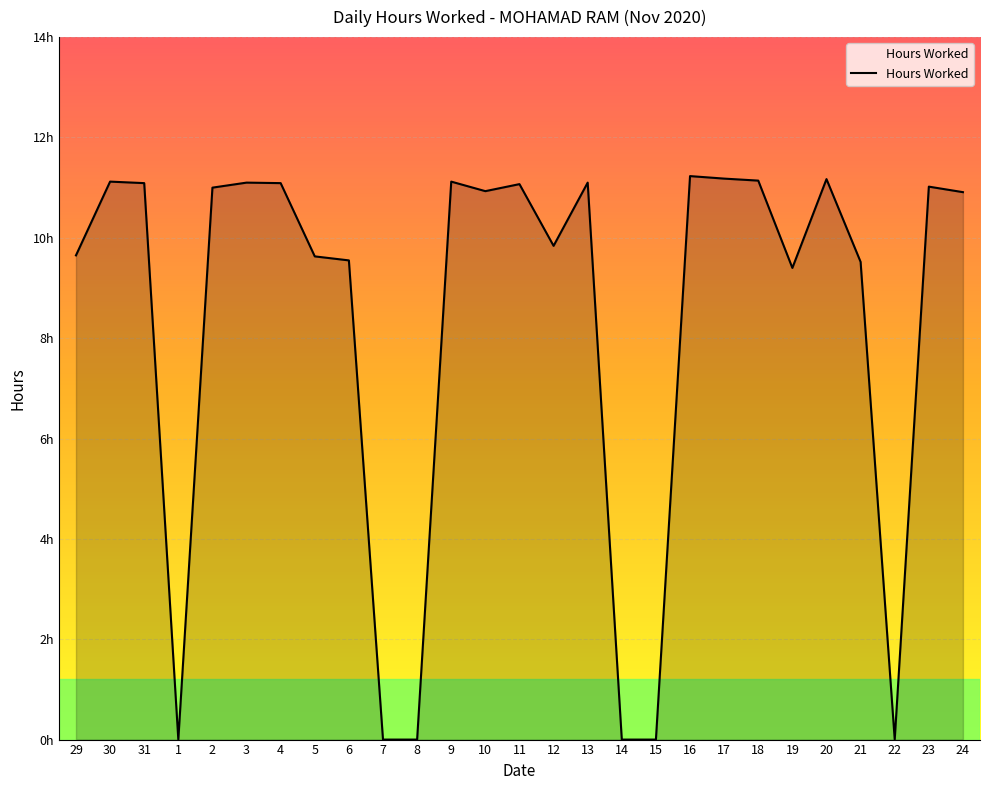

True or false: the data shows 2.1 at 19.

False